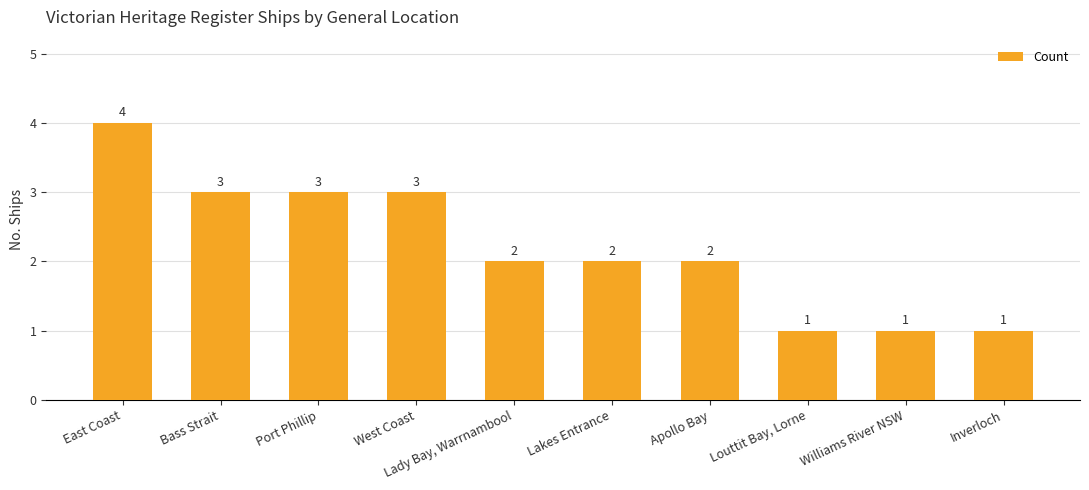

Reading right to left, extract all data points from this chart.

Inverloch=1	Williams River NSW=1	Louttit Bay, Lorne=1	Apollo Bay=2	Lakes Entrance=2	Lady Bay, Warrnambool=2	West Coast=3	Port Phillip=3	Bass Strait=3	East Coast=4